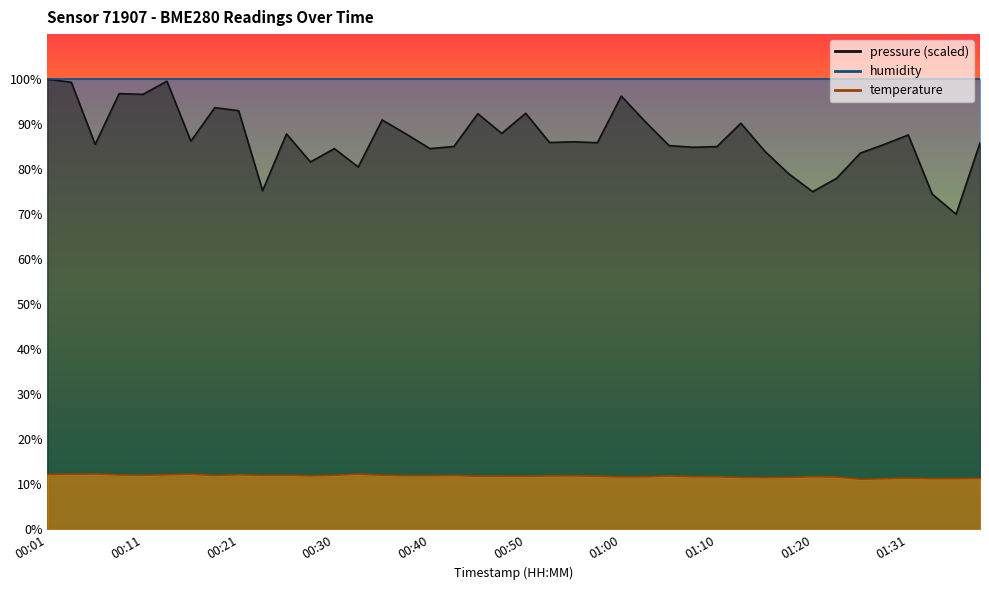

The value at 00:18 is 12.0. True or false?

True